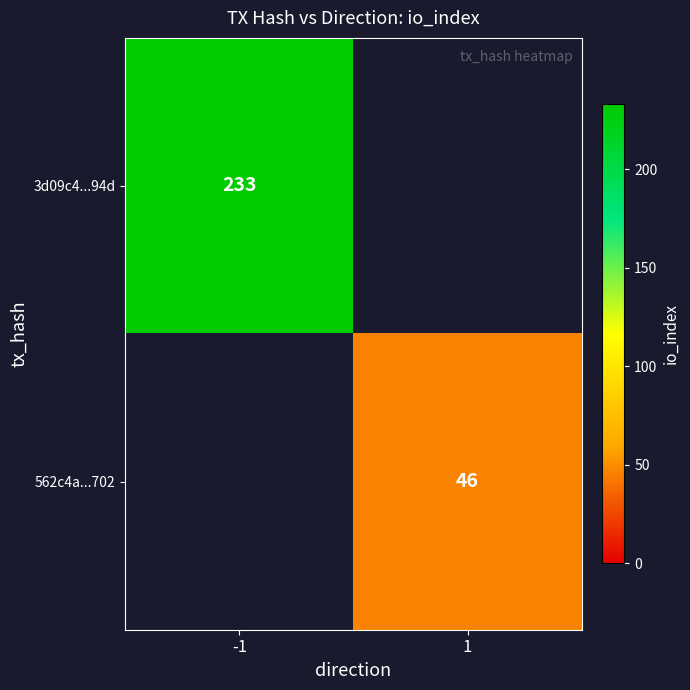

True or false: 3d09c4...94d has a value of 233 at -1.

True